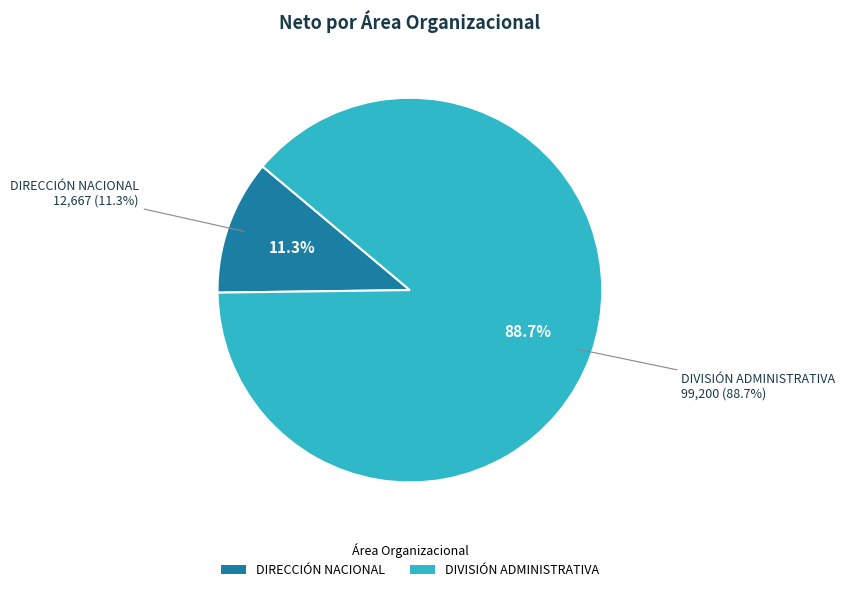

Which slice represents more than half of the pie?

DIVISIÓN ADMINISTRATIVA